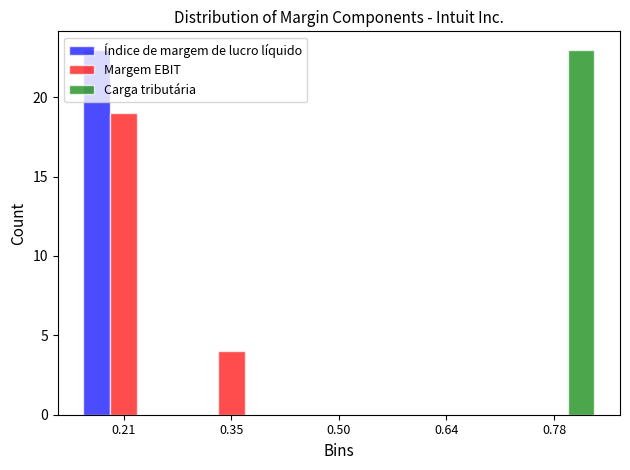

In the Carga tributária series, which range on the x-axis has the tallest bar?

0.70 to 0.86